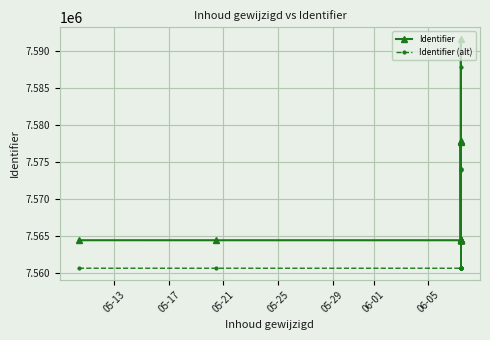

Rank the series by their maximum value, from highest to lowest.

Identifier, Identifier (alt)